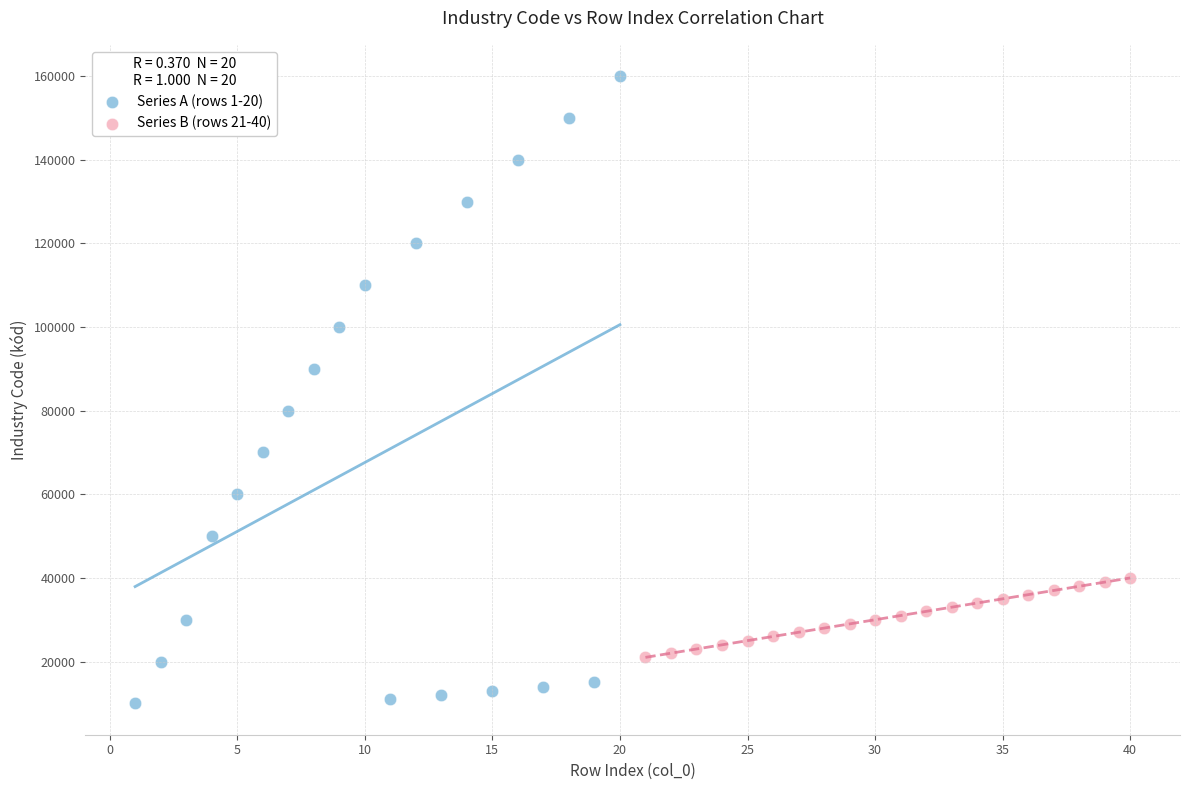

Which series contains the lowest Y value?

Series A (rows 1-20)